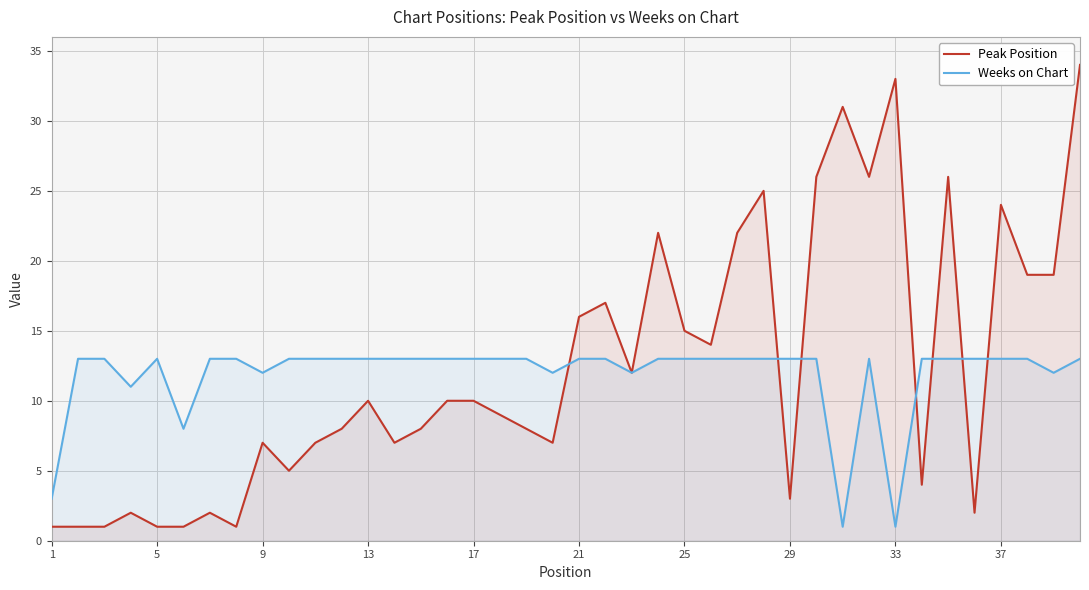

What is the difference between the highest and lowest values at 25?

2